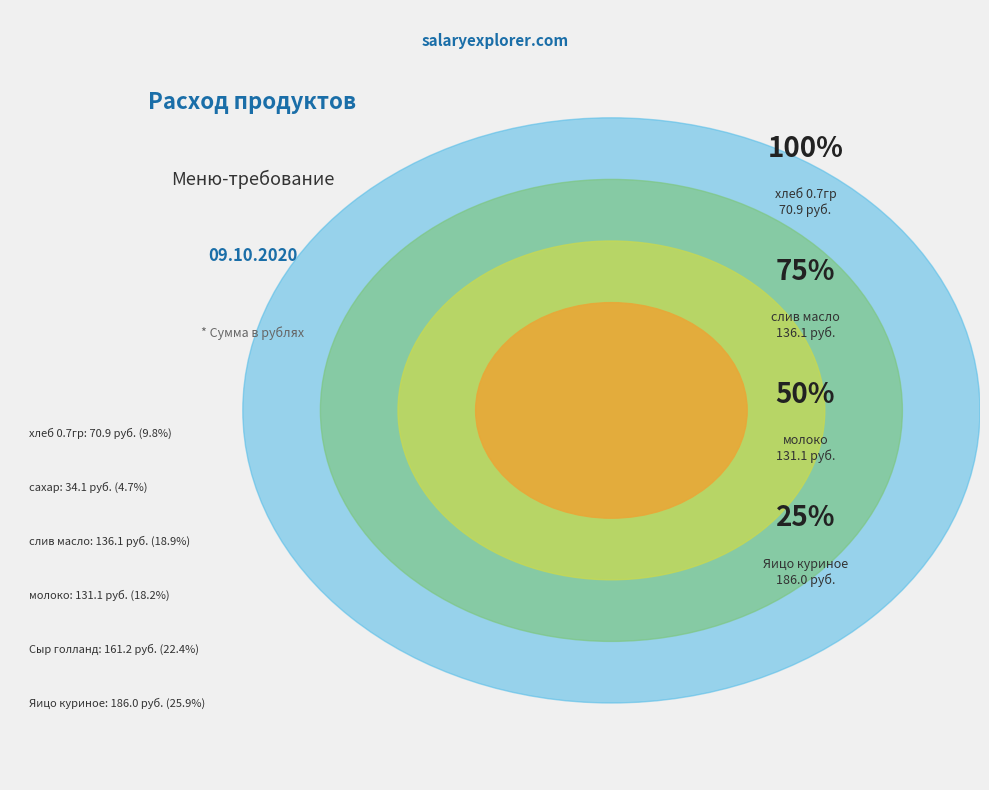

What is the change in value from хлеб 0.7гр to Яицо куриное?

+115.1